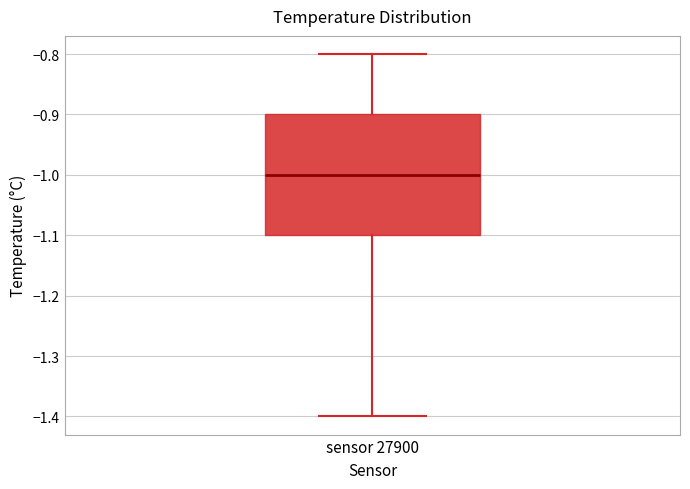

Read this box plot against the y-axis: the position of the median line, the range covered by the box, and the ends of both whiskers. The values are not printed on the chart, so give them approximately, as read against the axis.

median -1.0, box -1.1 to -0.9, whiskers -1.4 to -0.8